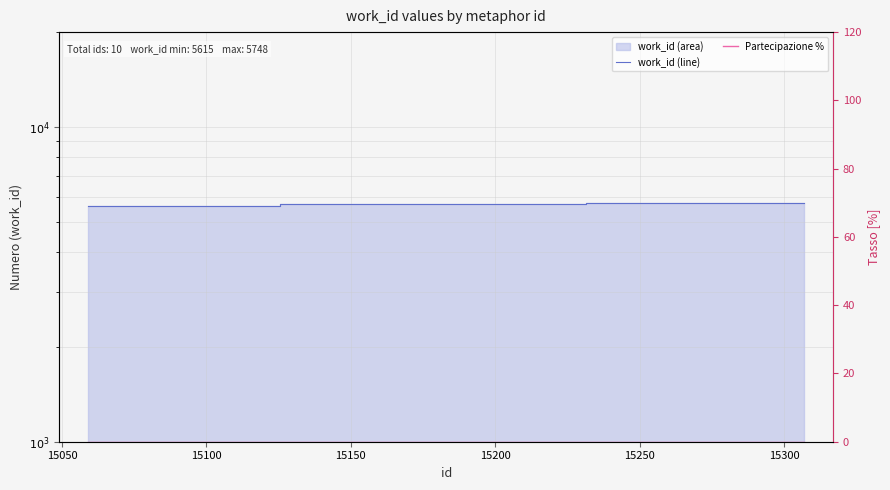

Is it true that work_id (line) equals 5683 at 15250?

True